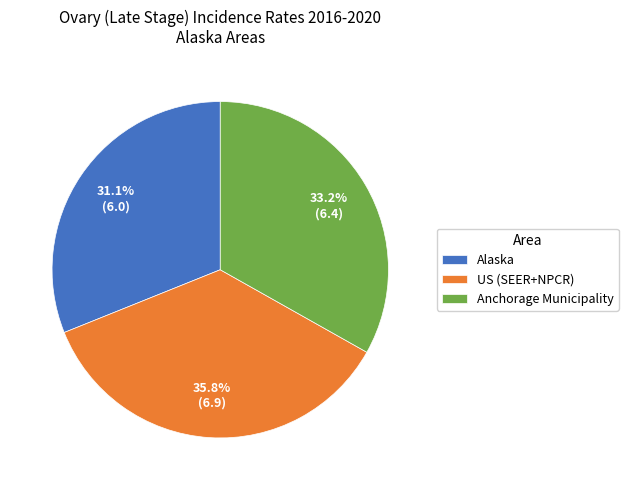

To the nearest percent, what is the combined percentage of Alaska and US (SEER+NPCR)?

67%